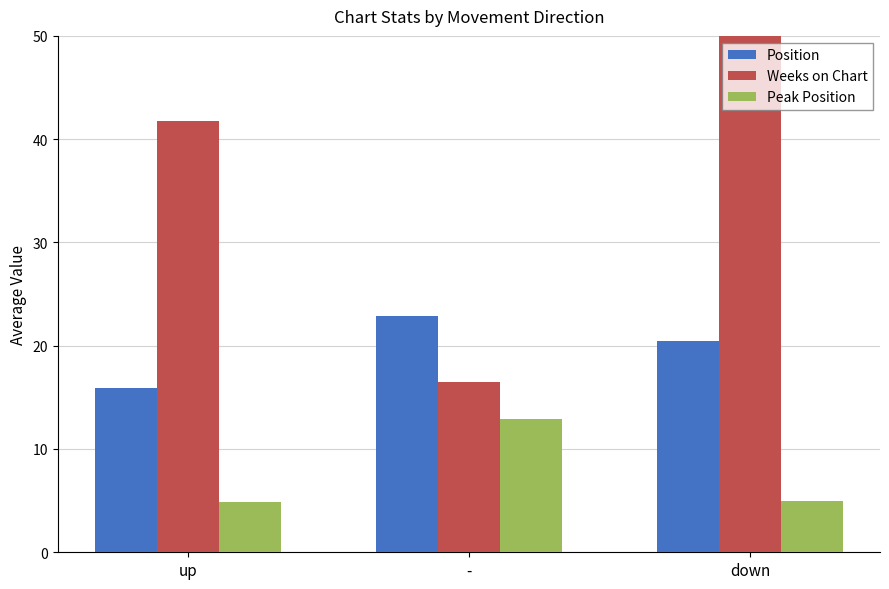

Reading left to right, transcribe all the data shown in this chart.

Position: up=15.9	-=22.9	down=20.5
Weeks on Chart: up=41.8	-=16.5	down=59.5
Peak Position: up=4.8	-=12.9	down=5.0